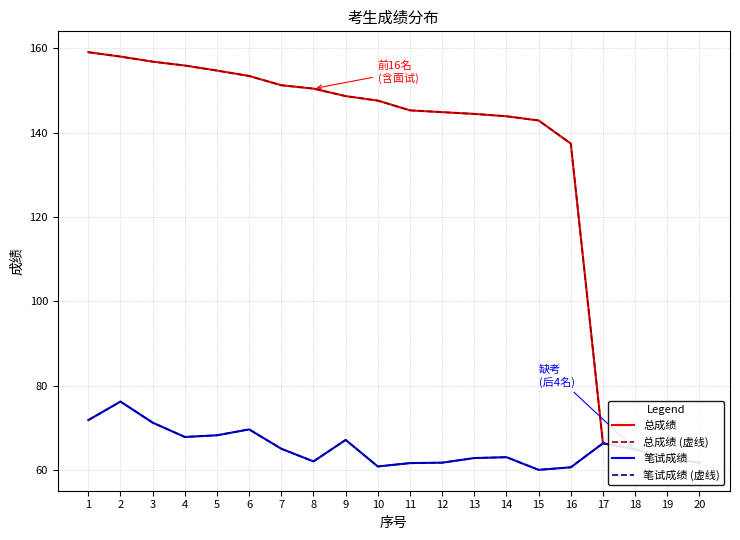

The 笔试成绩 (虚线) series shows 89.2 at 4. True or false?

False